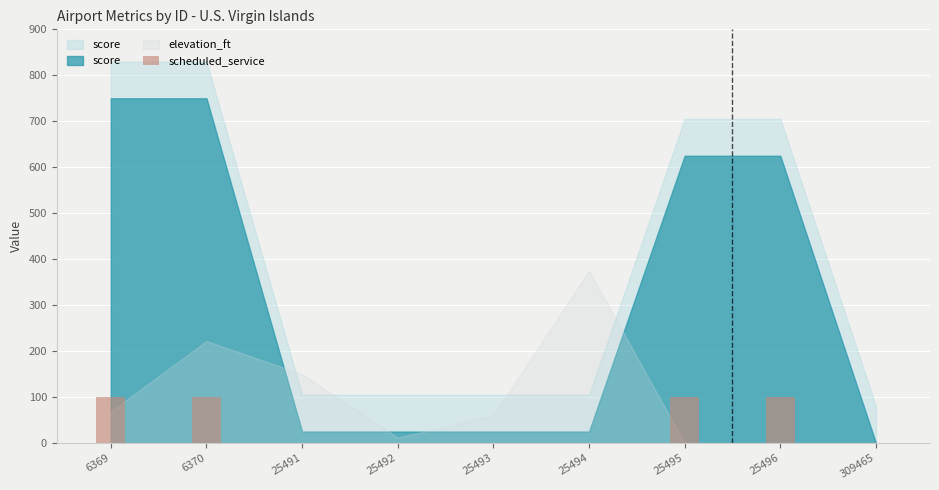

What is the change in value from 25496 to 309465?

-100